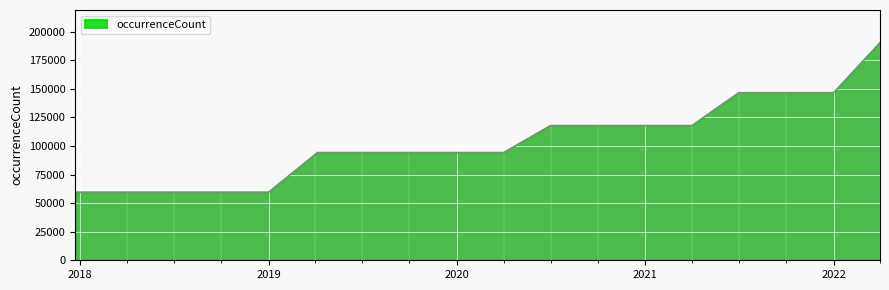

What is the smallest value displayed?

59530